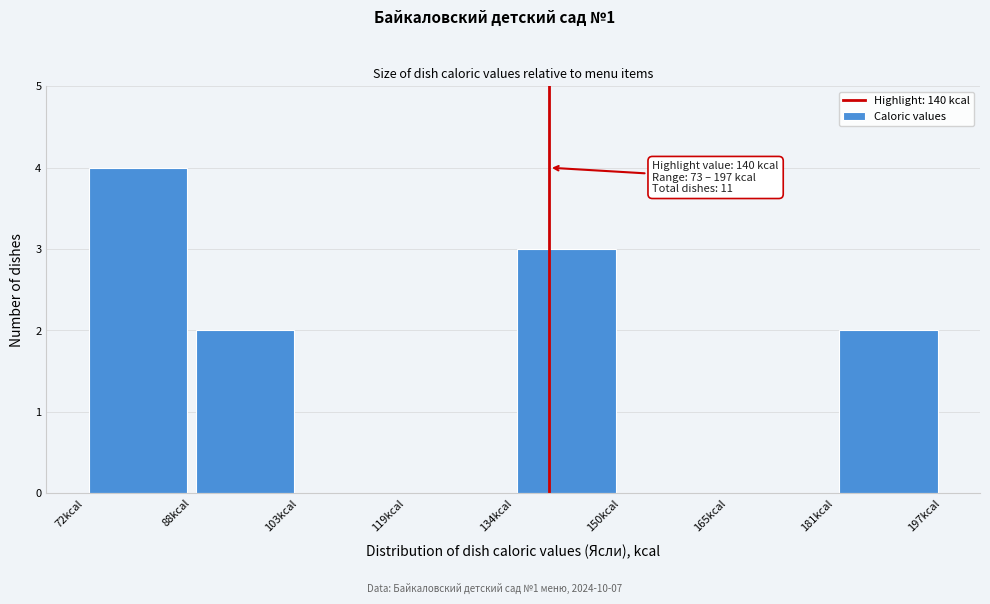

Over which range of the x-axis is the bar tallest?

72 to 88